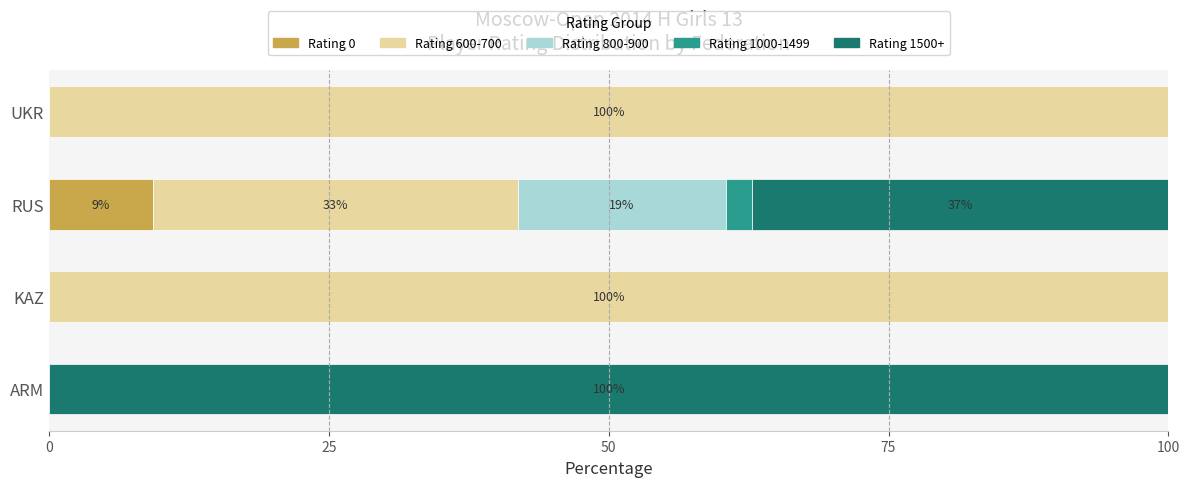

How many data points does each series have?

4